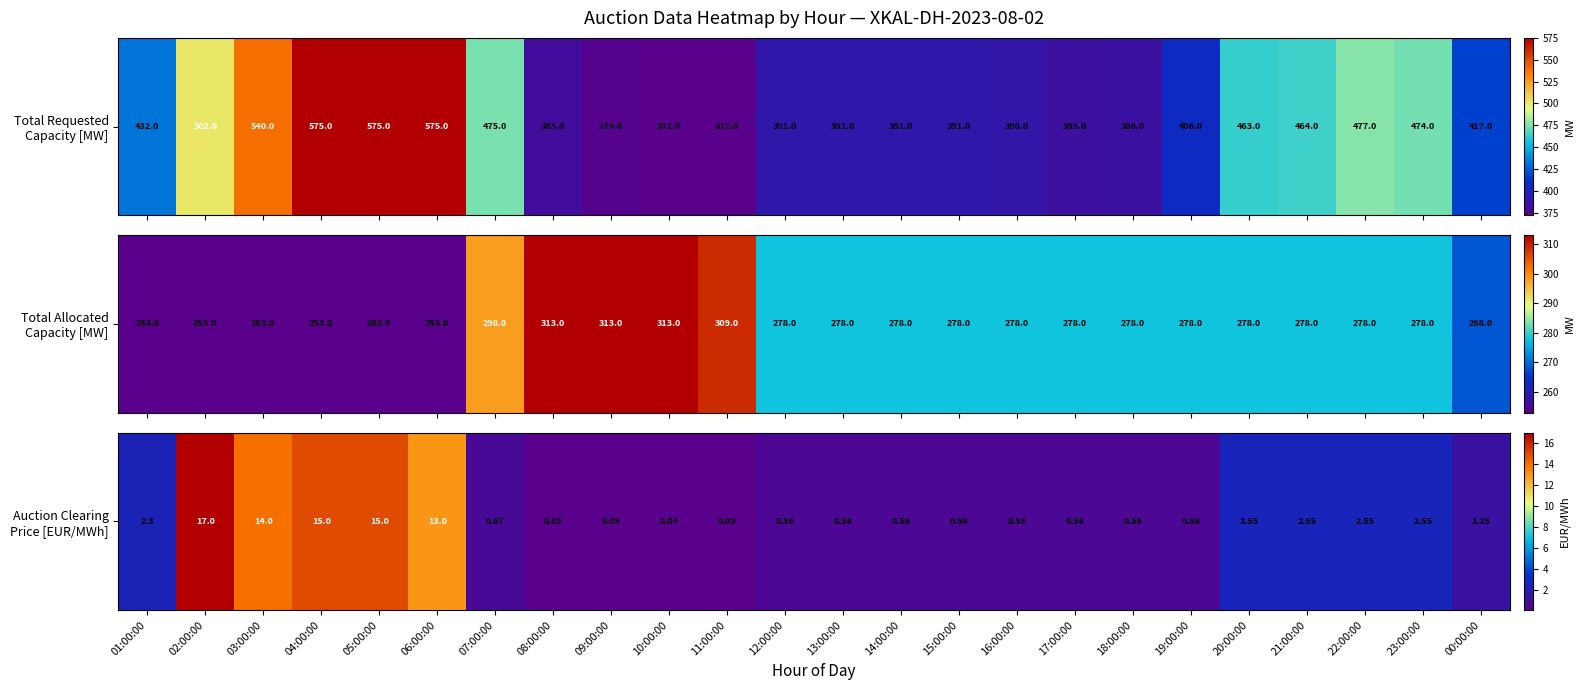

What is the difference between the values at 07:00:00 and 19:00:00?

0.1